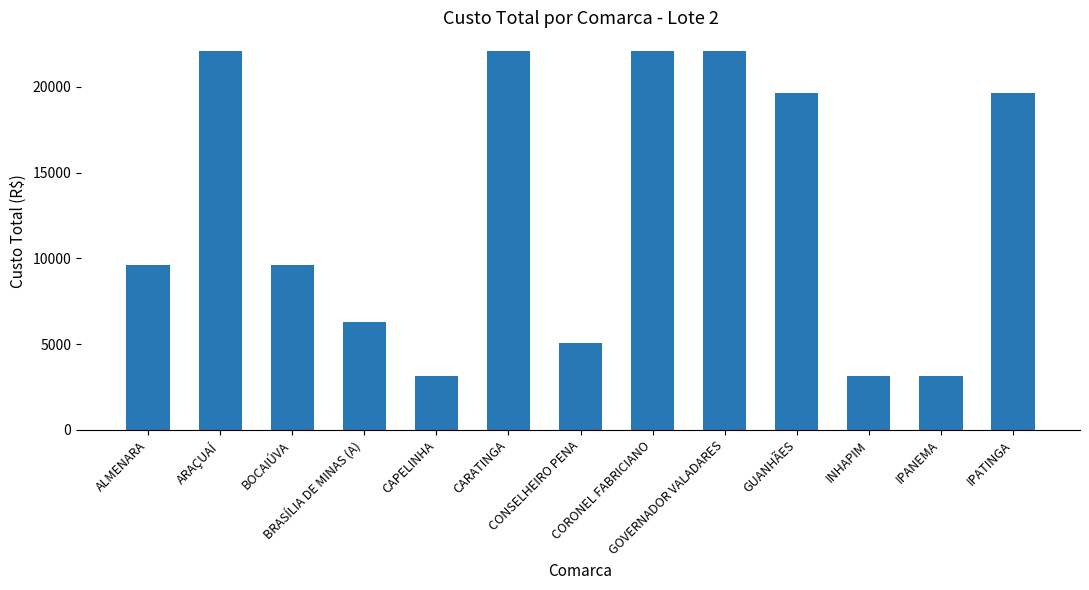

What is the difference between the second highest and second lowest values?

18910.3